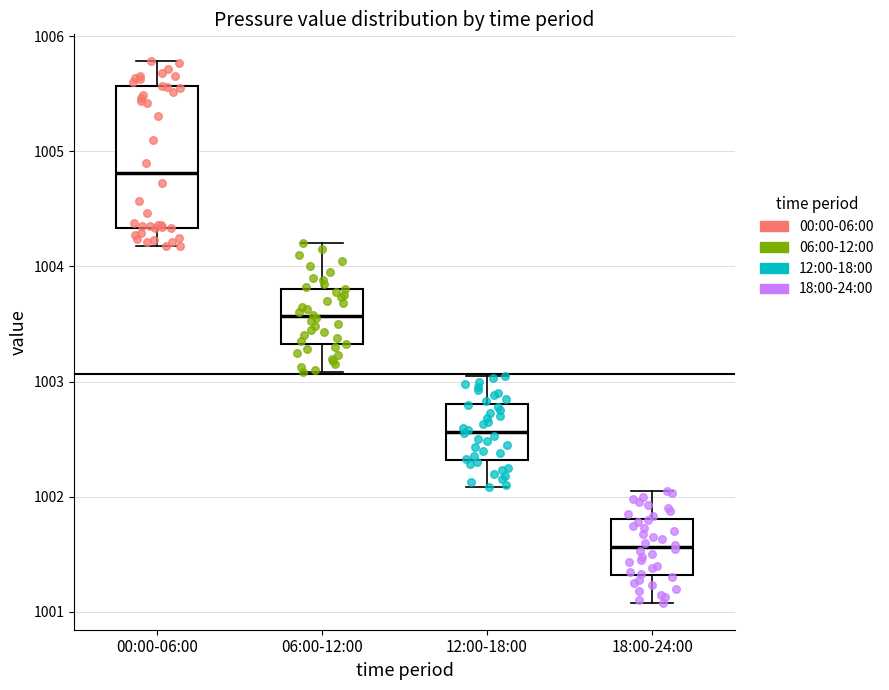

Which box has the highest median line?

00:00-06:00